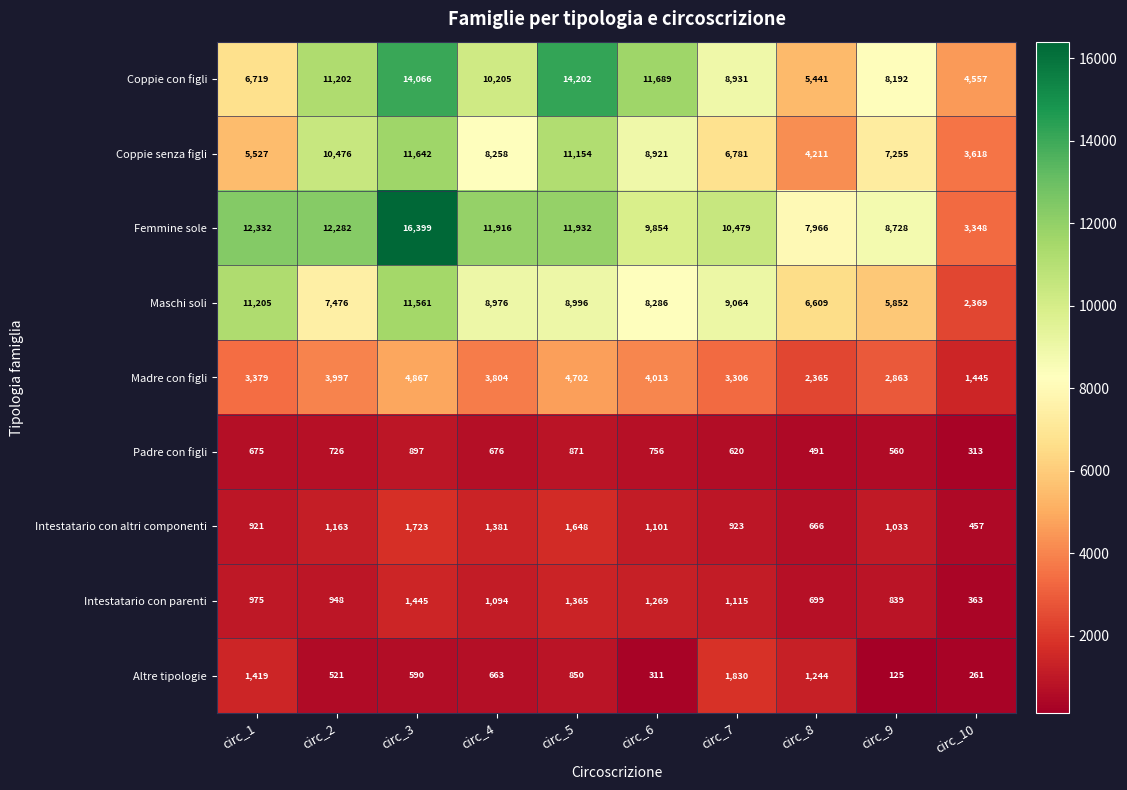

What is the average value of the Maschi soli series?

8039